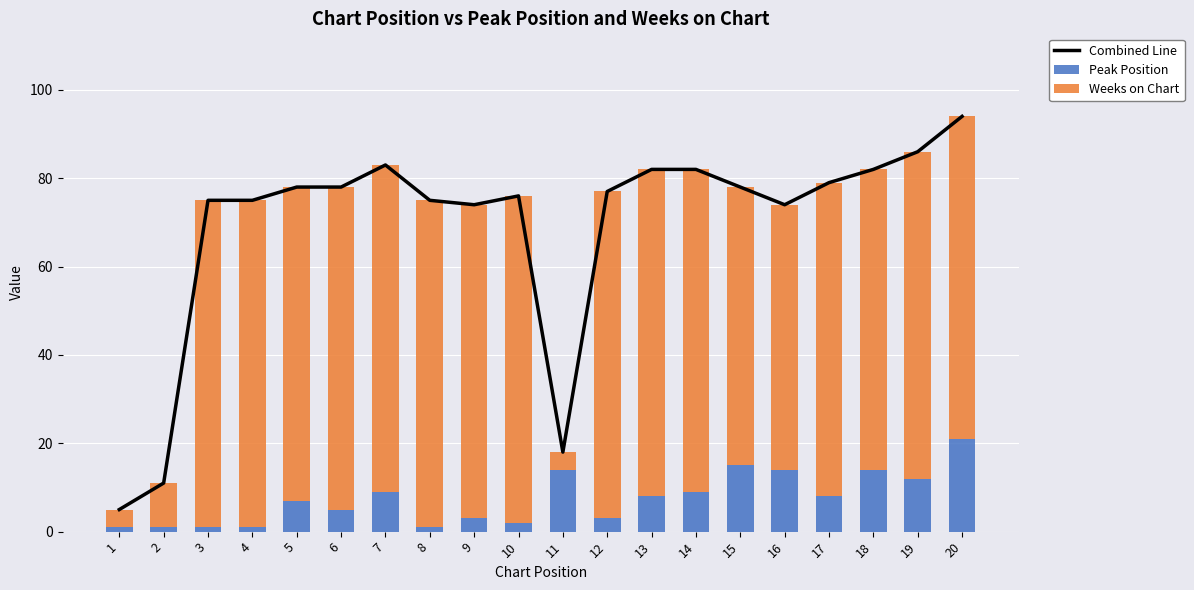

What is the maximum value shown in the chart?

94